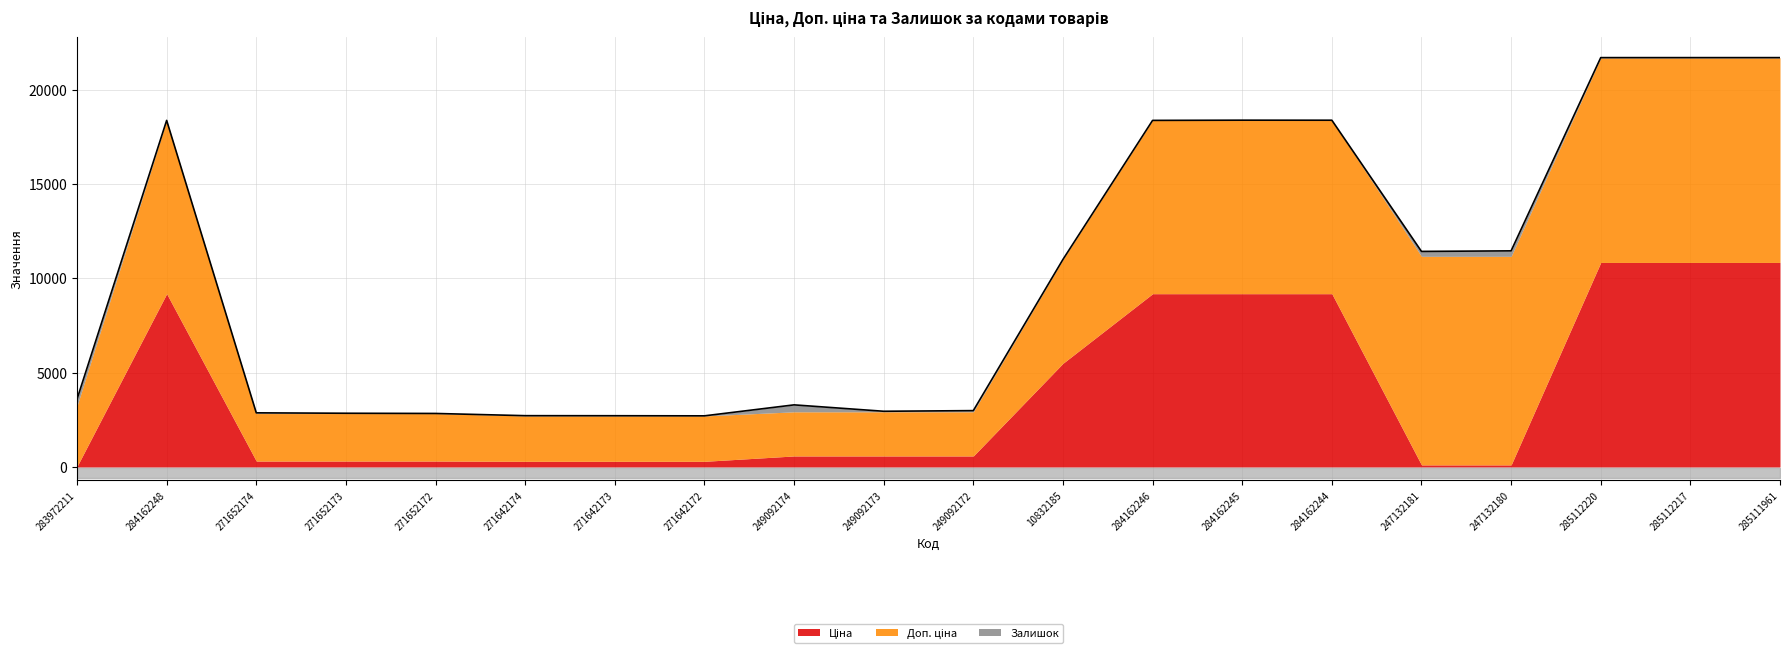

True or false: Ціна and Доп. ціна cross at least once.

False